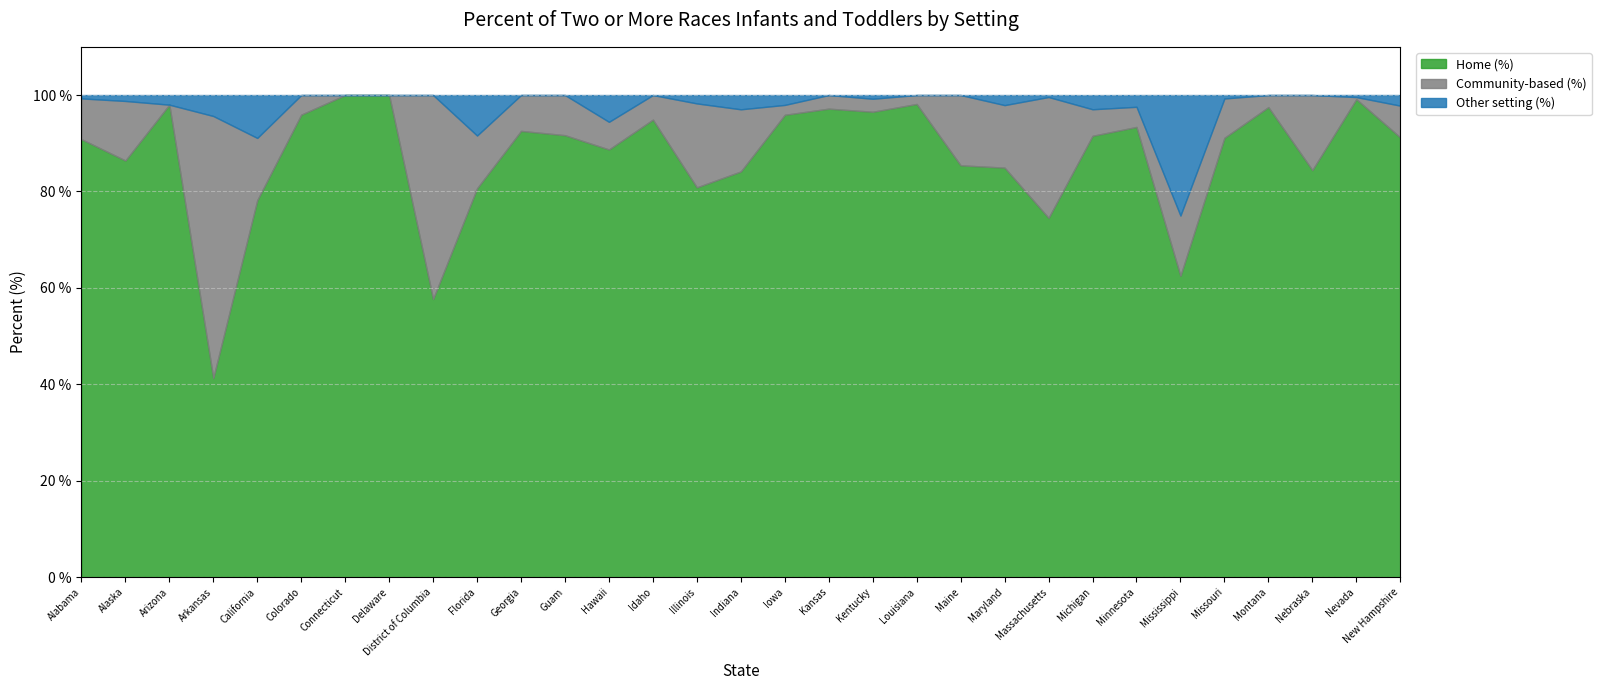

What is the label of the 2nd point from the left?

Alaska